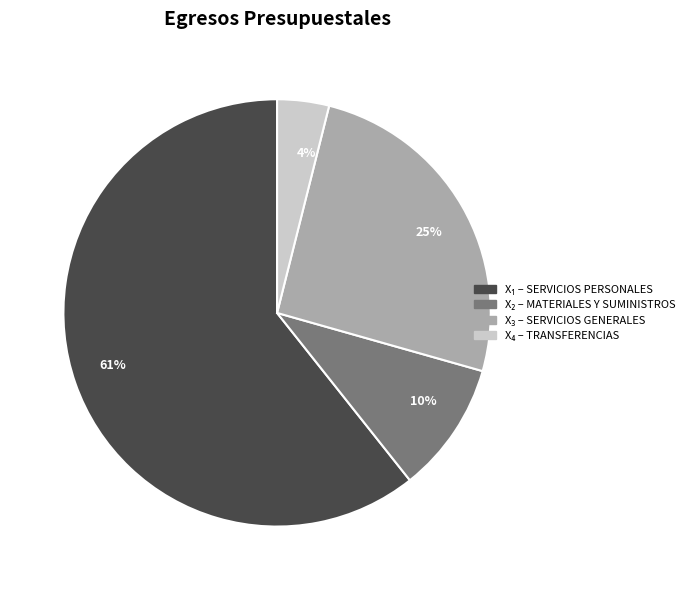

Approximately how many times larger is the value at 61% compared to 25%?

2.4